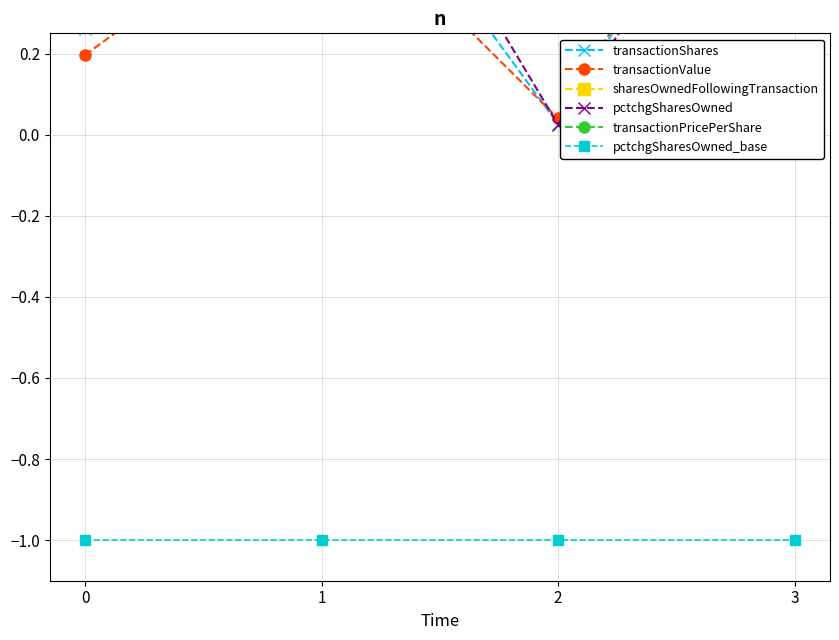

What is the value of the sharesOwnedFollowingTransaction point at the 1st from the left?

0.6